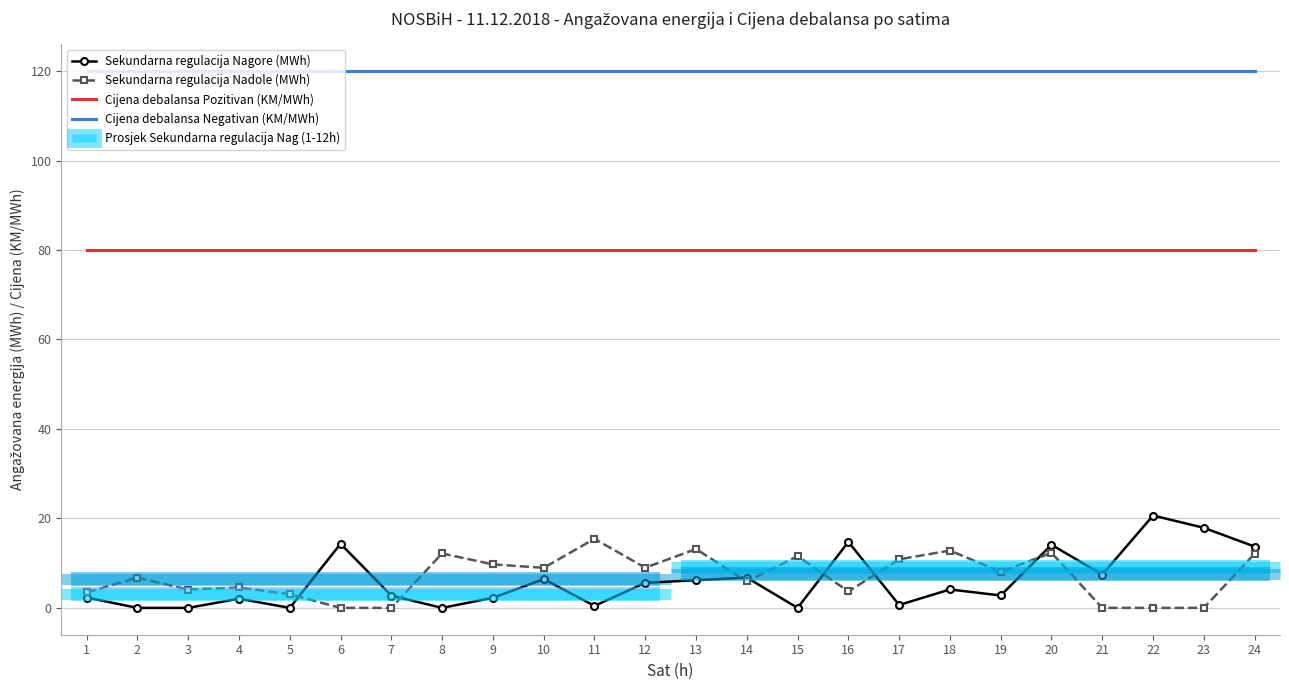

At 12, list the series in order from largest to smallest.

Cijena debalansa Negativan (KM/MWh), Cijena debalansa Pozitivan (KM/MWh), Sekundarna regulacija Nadole (MWh), Sekundarna regulacija Nagore (MWh)